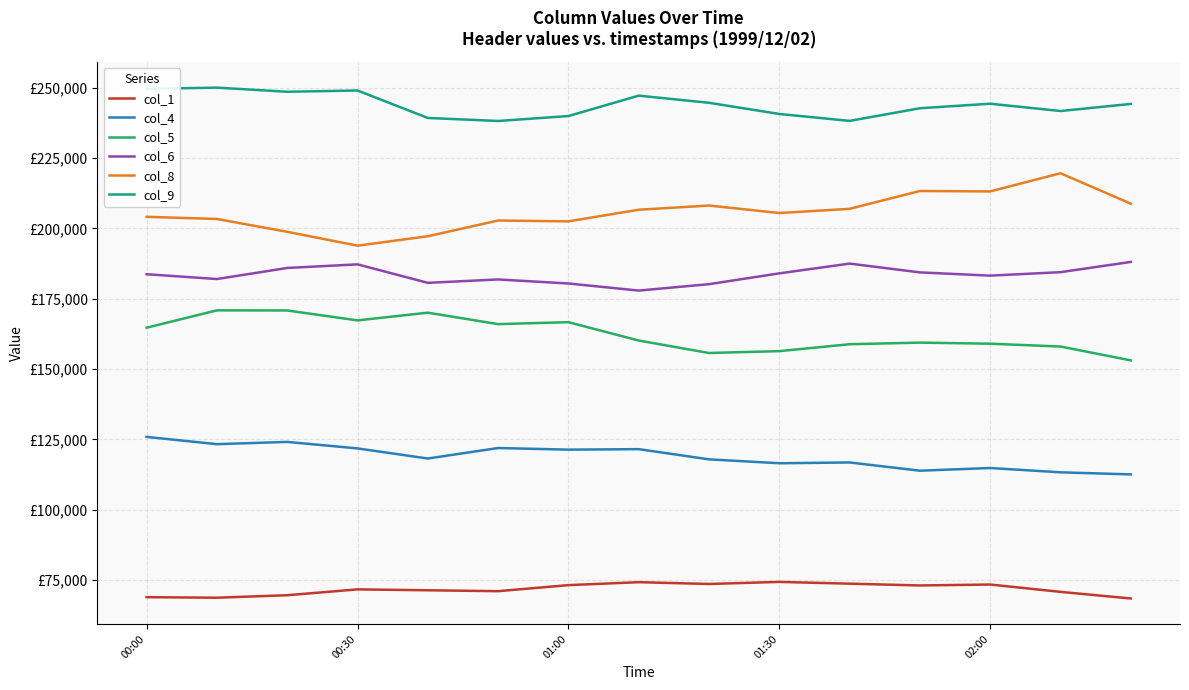

Does the chart have visible grid lines?

Yes